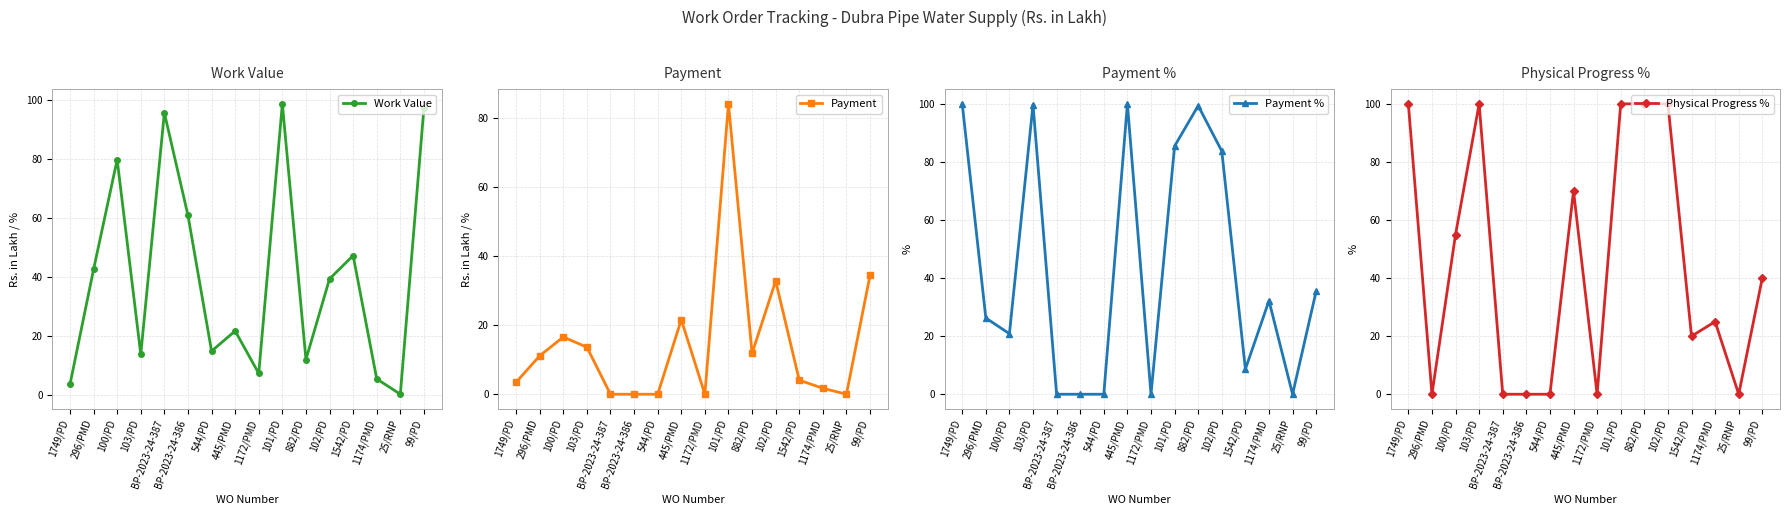

What is the greatest value displayed?

100.0